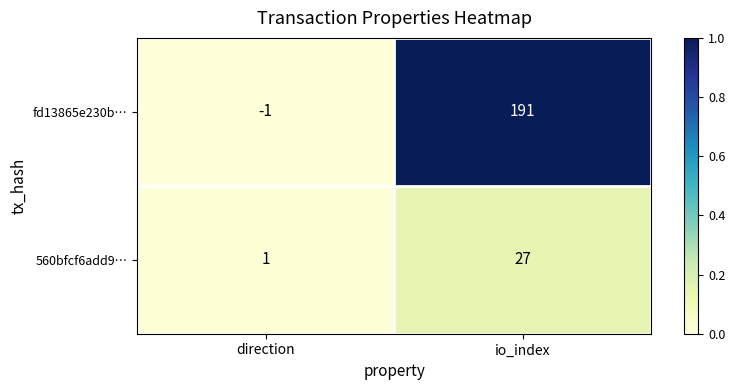

Between direction and io_index, which series saw the biggest shift?

fd13865e230b…